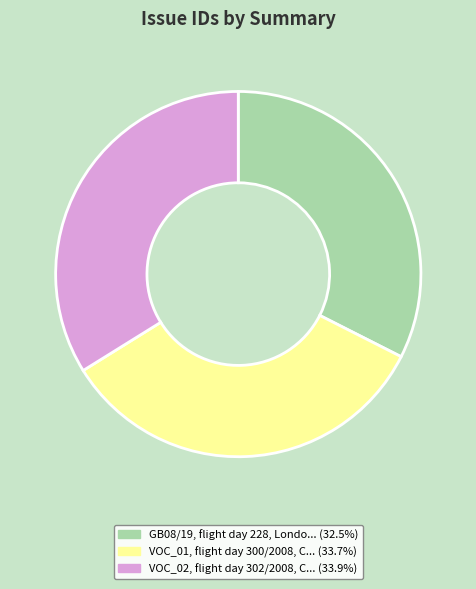

Is there any slice that represents more than half of the pie?

No